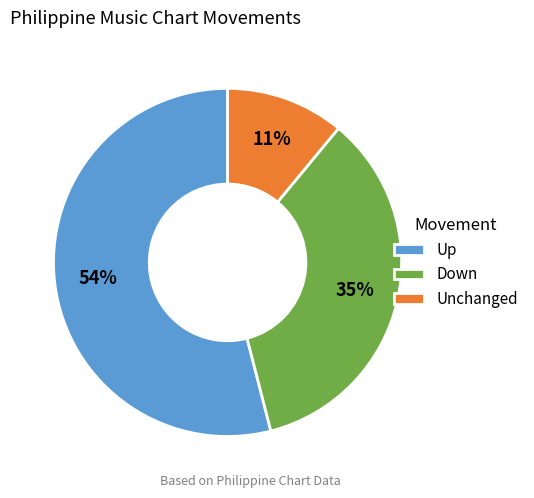

Combined, do Down and Unchanged account for over 50%?

No